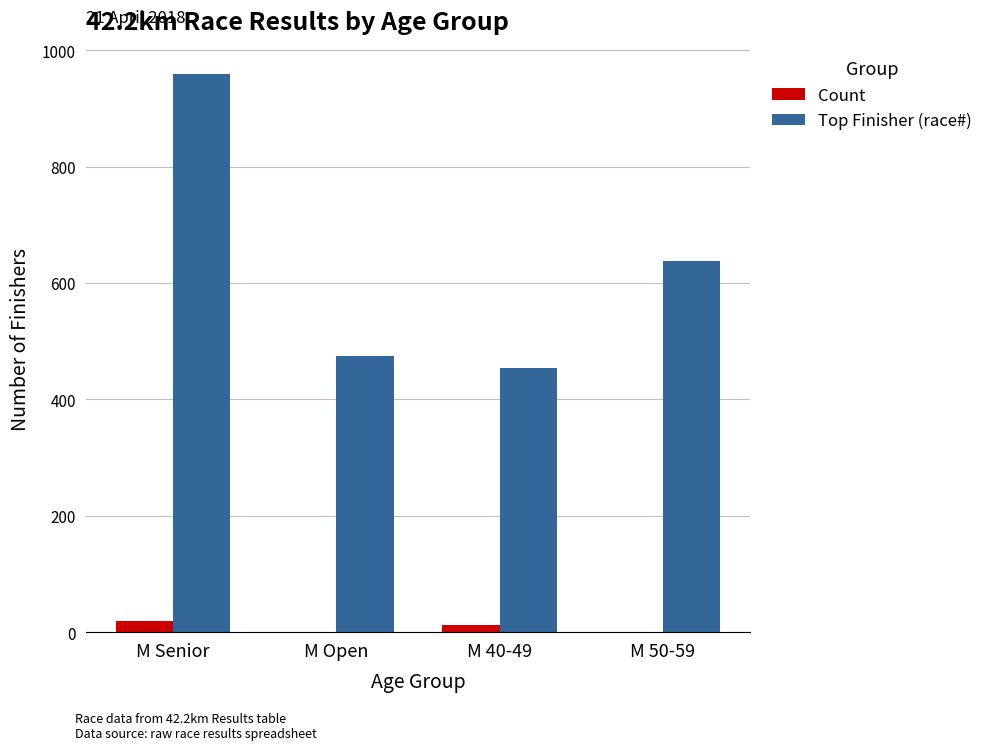

How many series are shown in this chart?

2